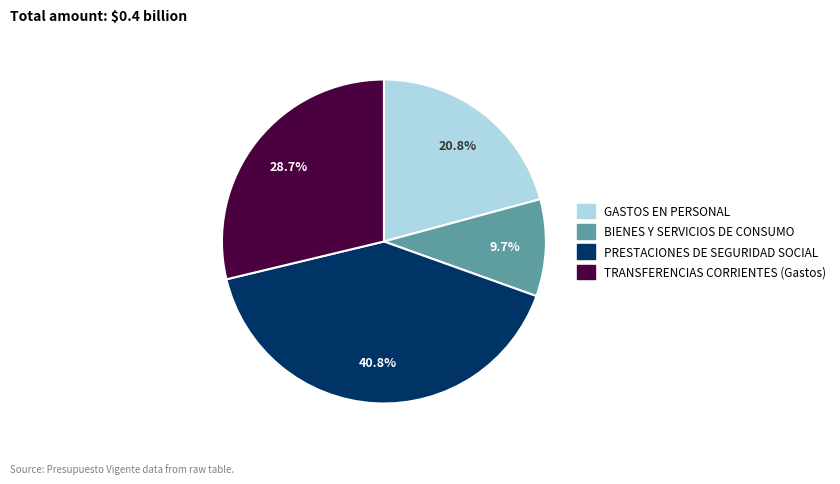

What is the total percentage of GASTOS EN PERSONAL and TRANSFERENCIAS CORRIENTES (Gastos)?

49.5%